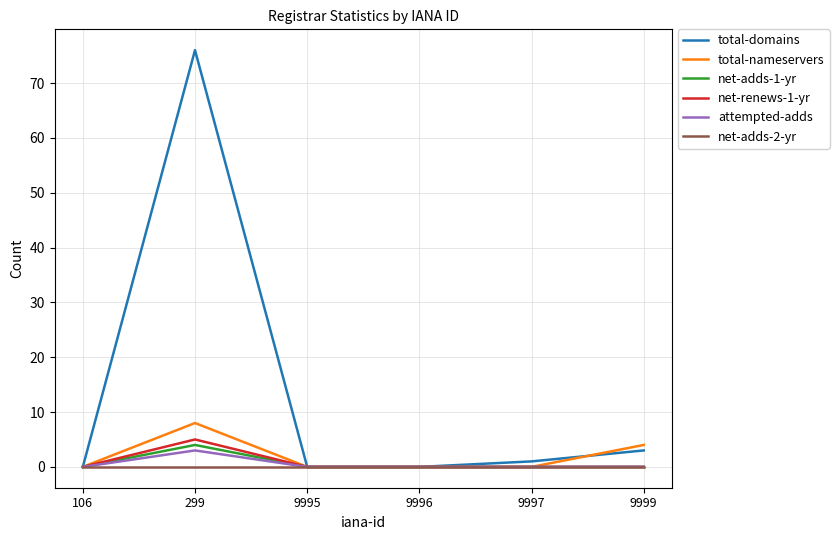

True or false: total-domains has a value of 0 at 9996.

True